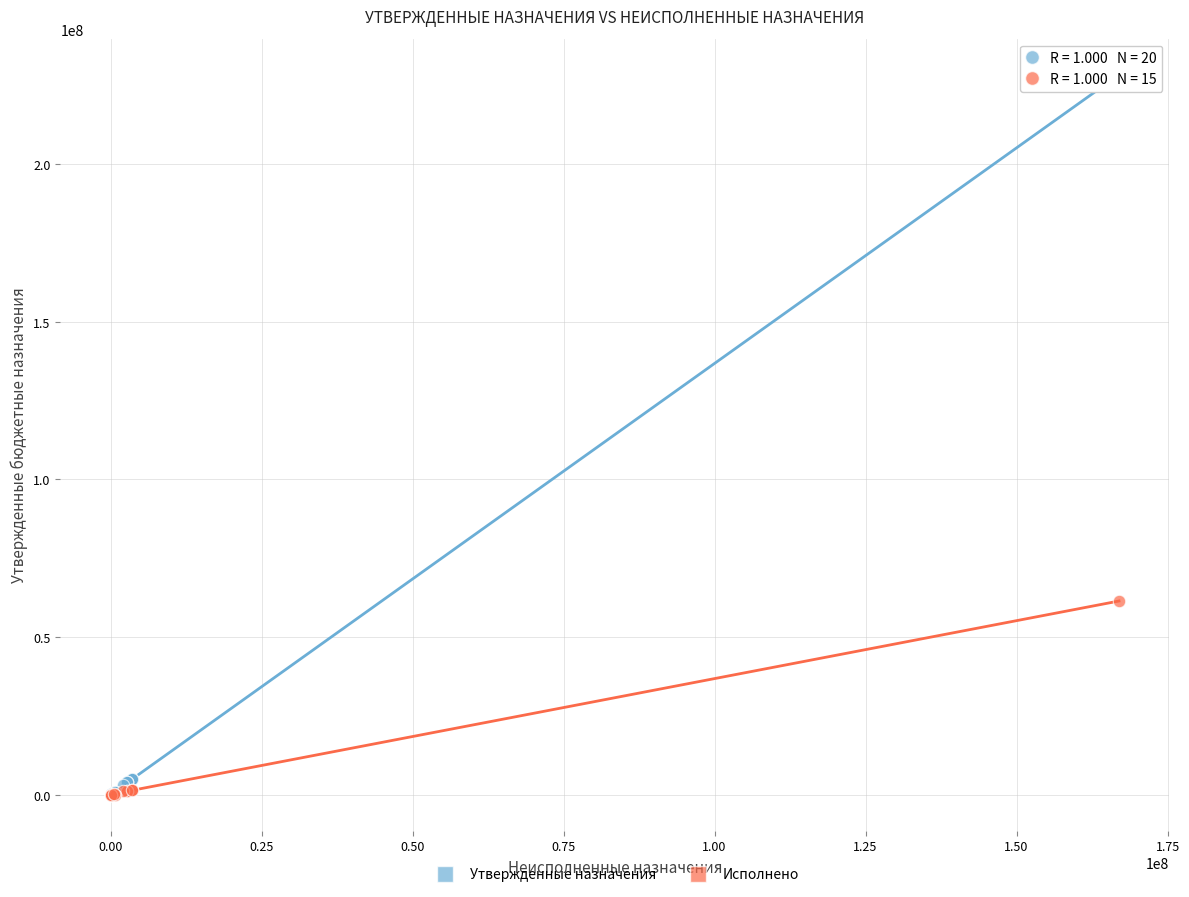

Which series has the widest spread of Y values?

Утвержденные назначения